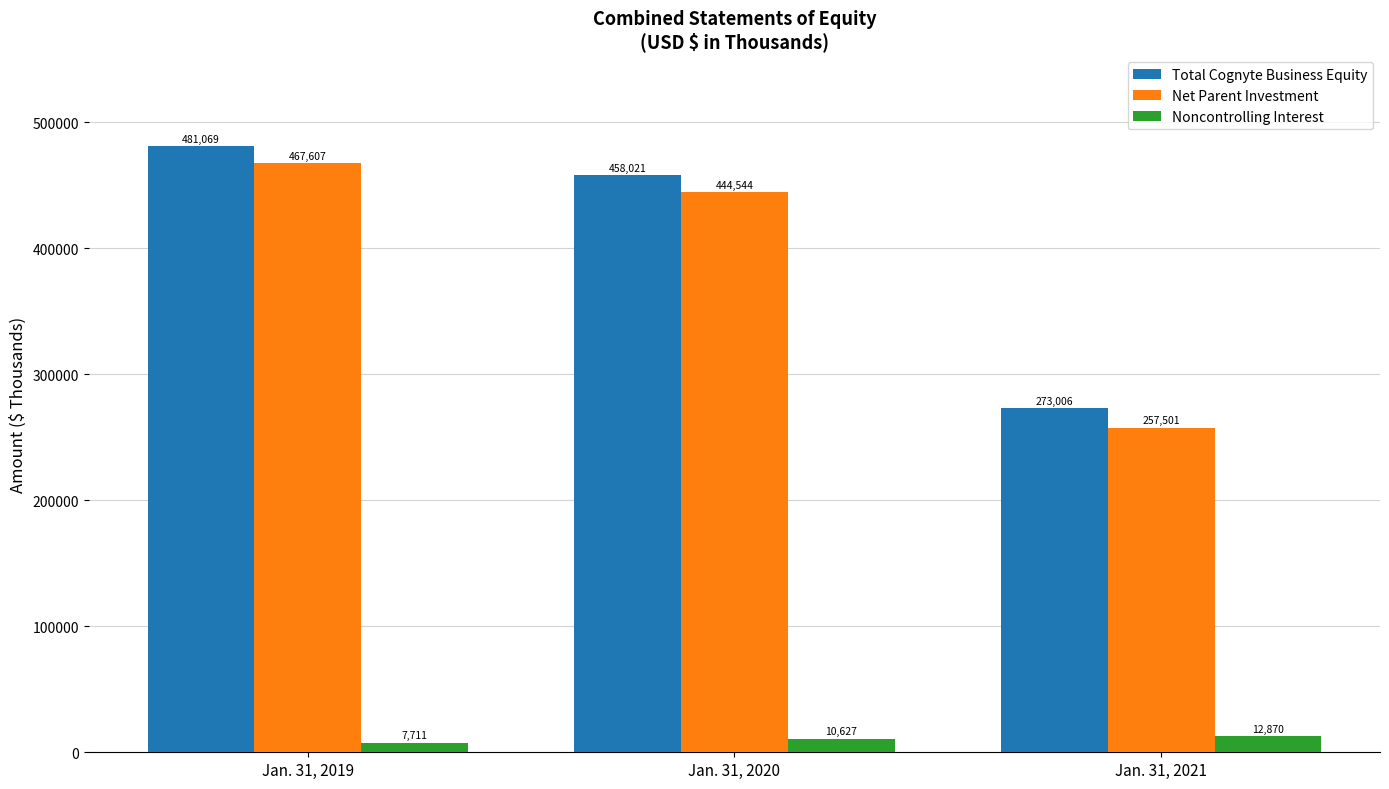

At how many categories does at least one series exceed 350516?

2